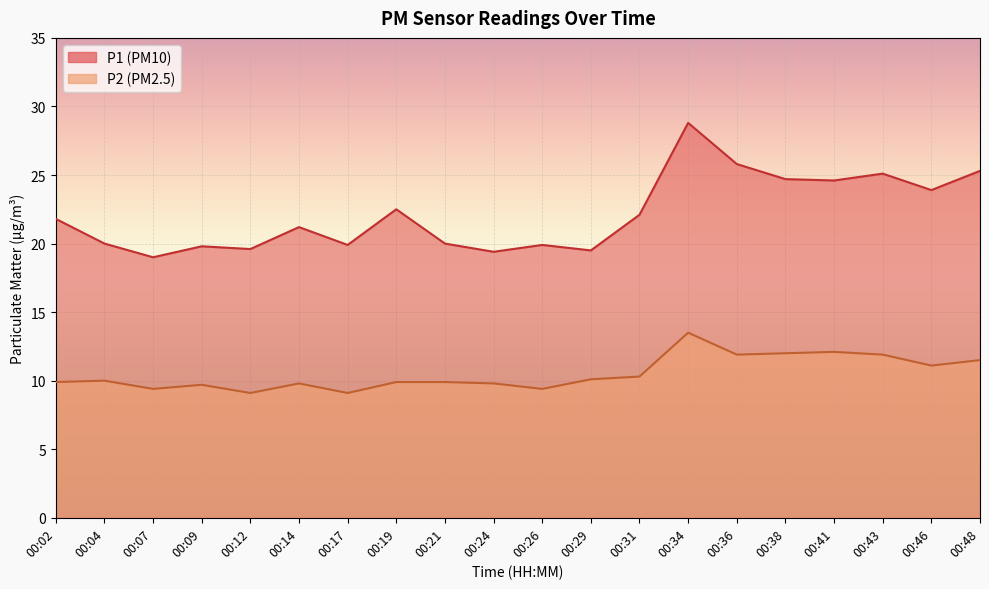

List the series in order of their peak value, highest first.

P1, P2